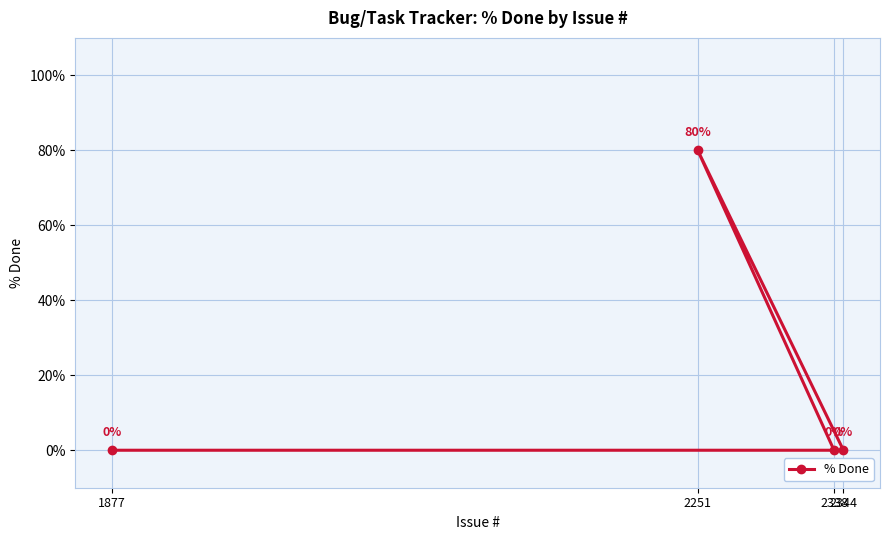

Which label corresponds to the smallest value in the chart?

2338